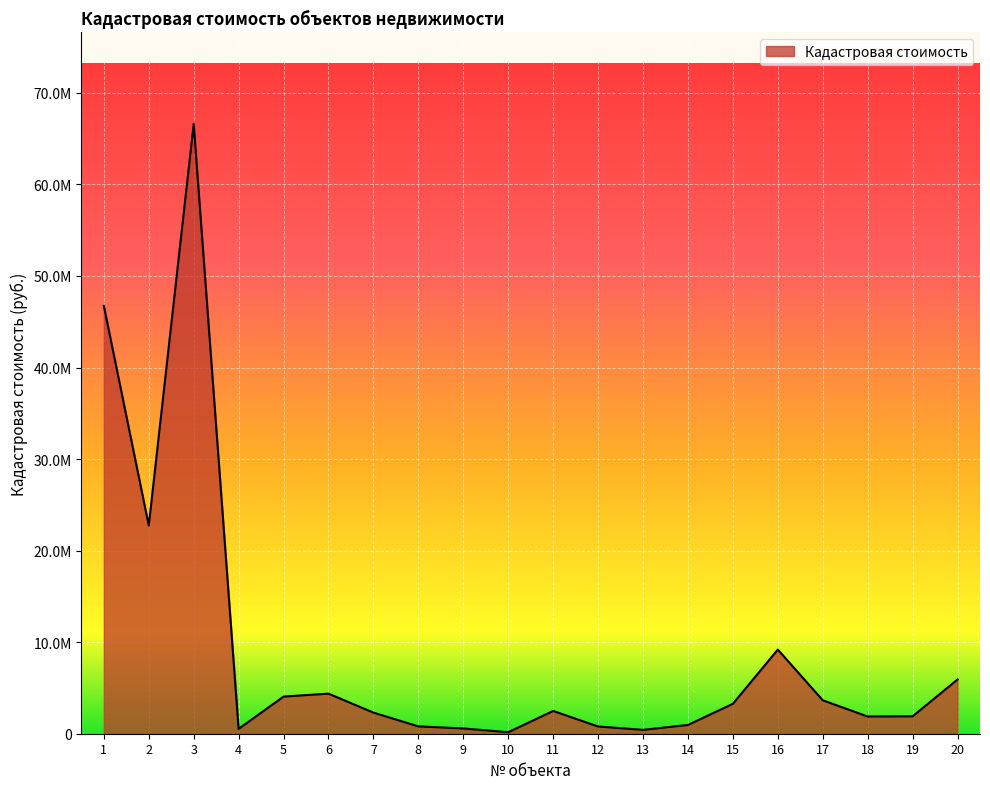

The value at 14 is 957360.3. True or false?

True